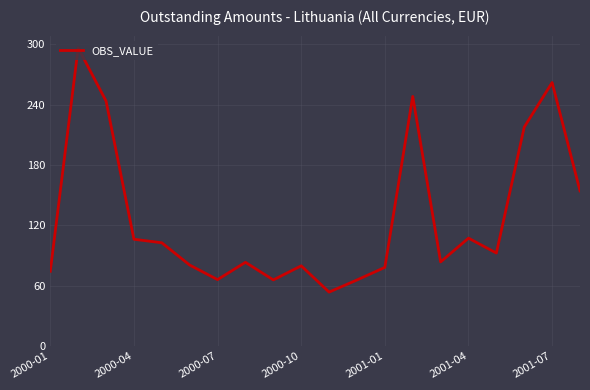

What is the difference between the maximum and minimum values?

242.8